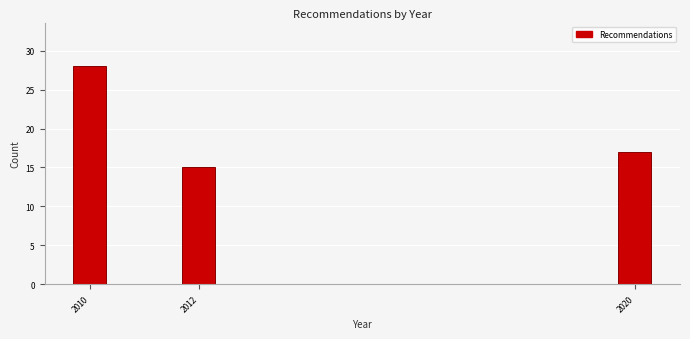

Reading left to right, extract all data points from this chart.

28	15	17